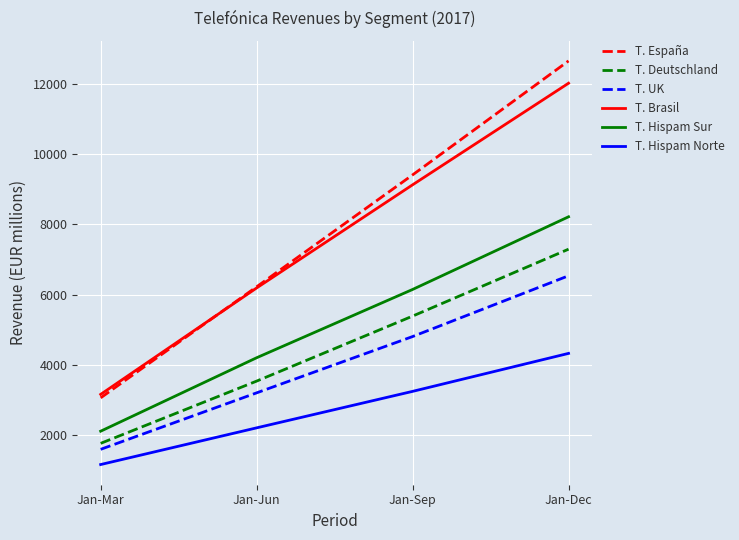

Read the T. UK value at Jan-Sep.

4810.0